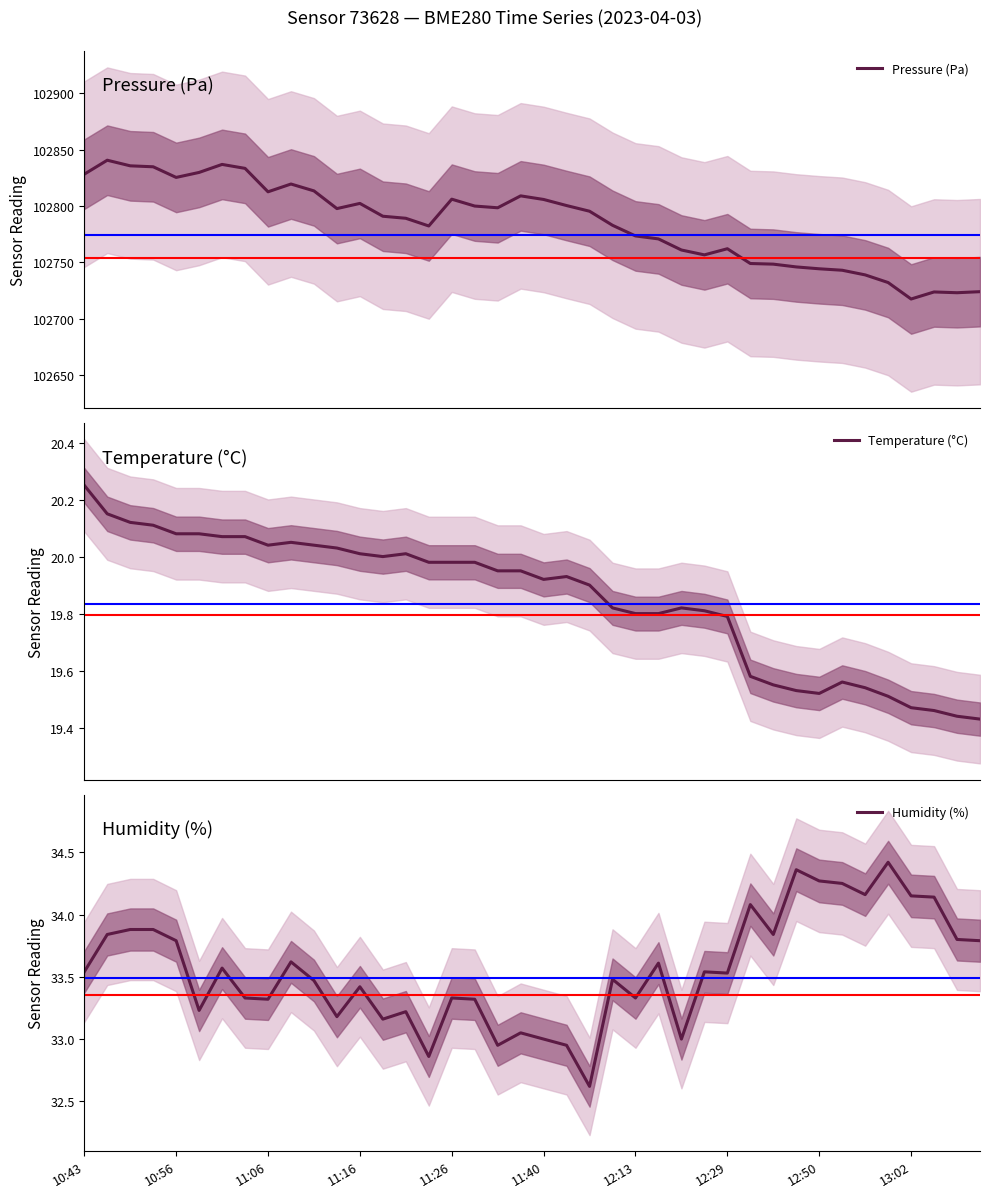

Reading right to left, list all the values displayed in this chart.

Pressure (Pa): 102724.1	102723.2	102723.8	102717.6	102732.2	102739.0	102743.1	102744.4	102746.0	102748.5	102749.1	102762.2	102756.7	102761.0	102770.9	102773.5	102782.9	102795.4	102800.4	102805.8	102809.0	102798.5	102800.0	102806.1	102782.3	102789.2	102791.0	102802.3	102797.8	102813.4	102819.5	102812.6	102833.4	102836.9	102829.8	102825.4	102834.8	102835.7	102840.6	102828.2
Temperature (°C): 19.4	19.4	19.5	19.5	19.5	19.5	19.6	19.5	19.5	19.6	19.6	19.8	19.8	19.8	19.8	19.8	19.8	19.9	19.9	19.9	19.9	19.9	20.0	20.0	20.0	20.0	20.0	20.0	20.0	20.0	20.1	20.0	20.1	20.1	20.1	20.1	20.1	20.1	20.1	20.2
Humidity (%): 33.8	33.8	34.1	34.1	34.4	34.2	34.2	34.3	34.4	33.8	34.1	33.5	33.5	33.0	33.6	33.3	33.5	32.6	33.0	33.0	33.0	33.0	33.3	33.3	32.9	33.2	33.2	33.4	33.2	33.5	33.6	33.3	33.3	33.6	33.2	33.8	33.9	33.9	33.8	33.5